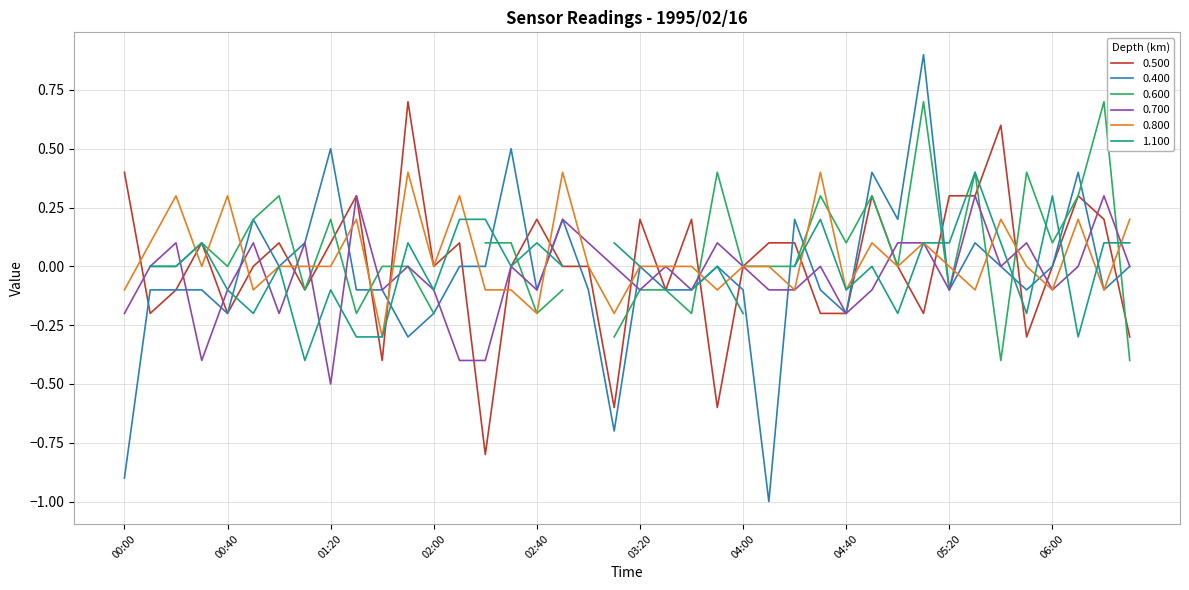

At which label is 0.800 closest to 0?

00:30